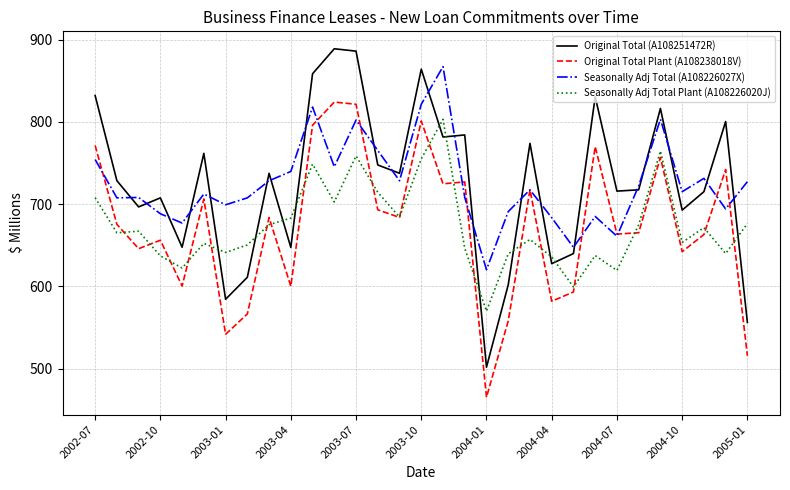

Rank the series by their maximum value, from lowest to highest.

Seasonally Adj Total Plant (A108226020J), Original Total Plant (A108238018V), Seasonally Adj Total (A108226027X), Original Total (A108251472R)